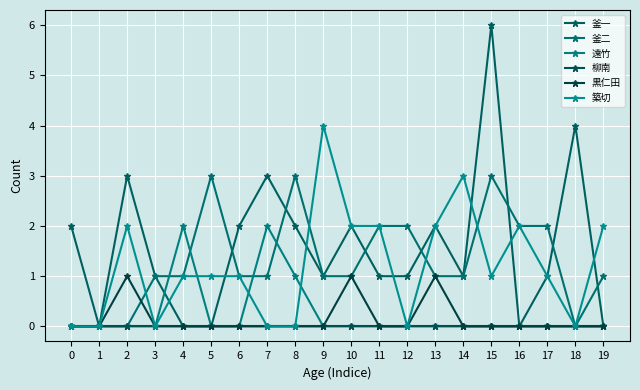

List the labels in order of 釜一 value, largest first.

15, 18, 2, 7, 0, 6, 8, 10, 13, 3, 9, 11, 12, 14, 17, 1, 4, 5, 16, 19